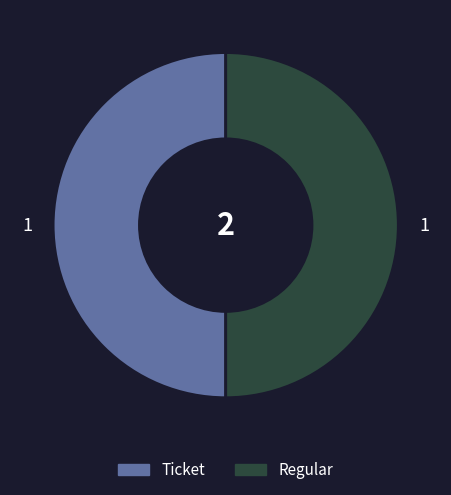

Count the number of slices in the pie.

2